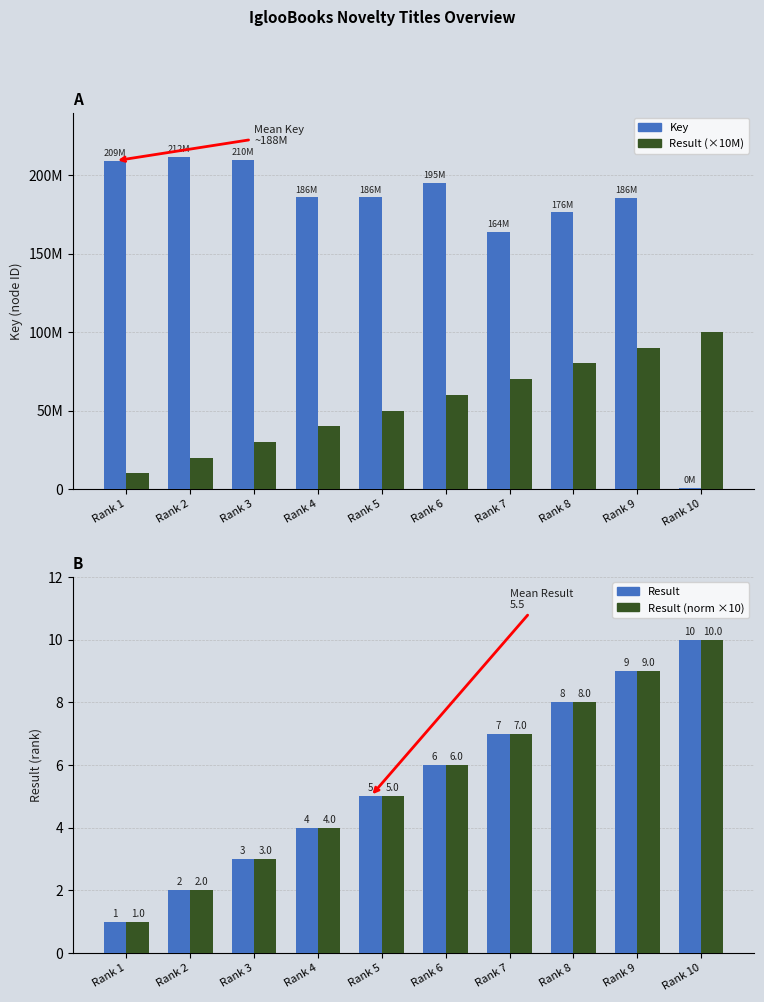

Read the Result value at Rank 4.

4